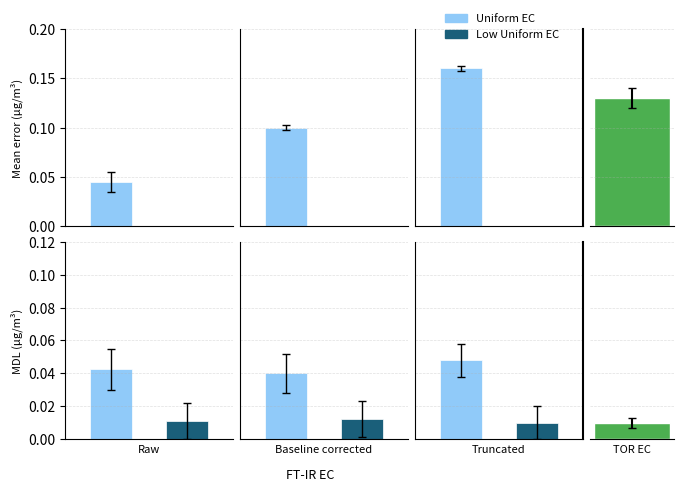

Does the chart contain stacked bars?

No